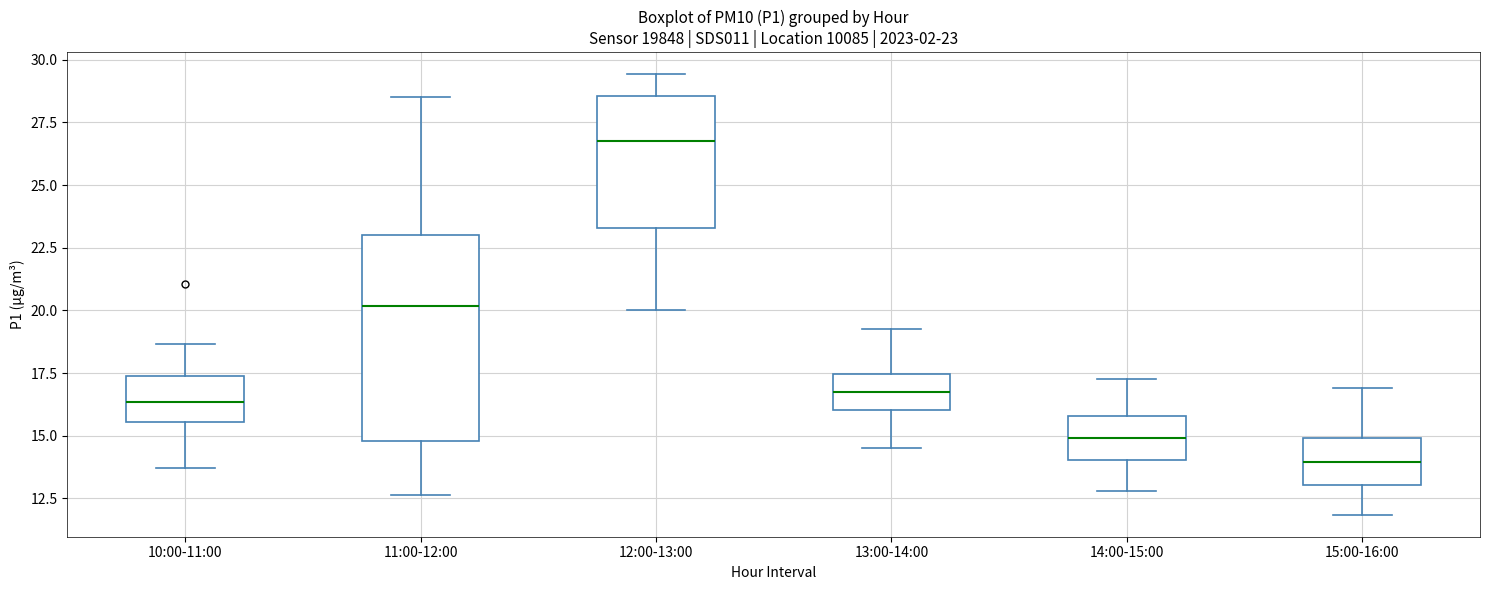

Which box's median line is the lowest?

15:00-16:00